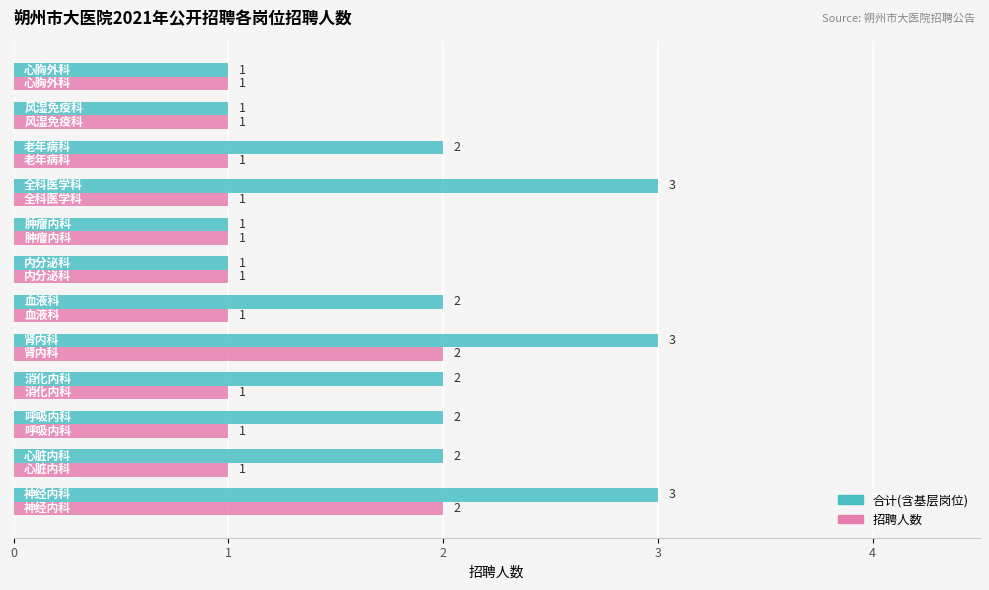

Which series has the widest spread of values?

合计(含基层岗位)